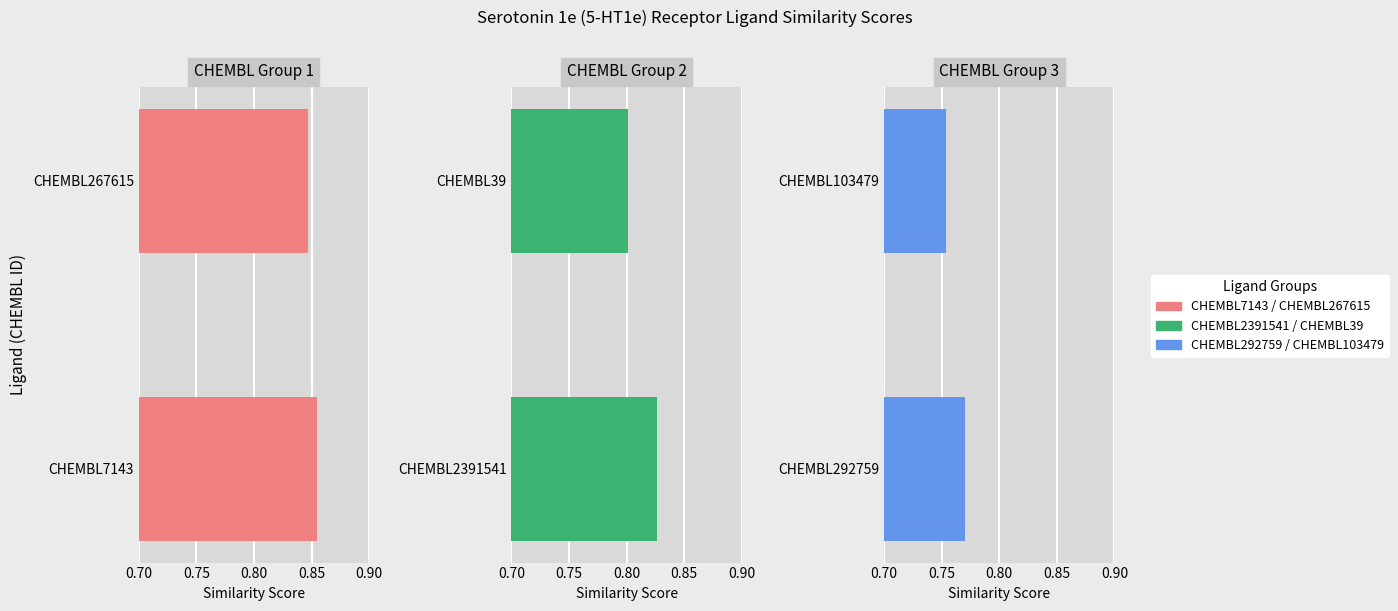

Reading left to right, transcribe all the data shown in this chart.

CHEMBL7143 / CHEMBL267615: 0.9	0.8
CHEMBL2391541 / CHEMBL39: 0.8	0.8
CHEMBL292759 / CHEMBL103479: 0.8	0.8